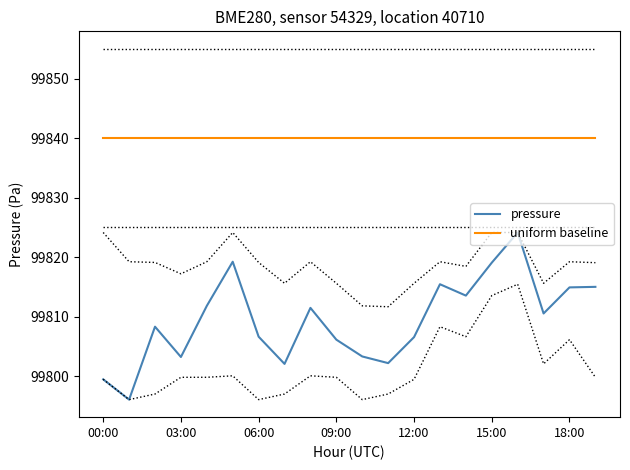

Does the chart have visible grid lines?

No